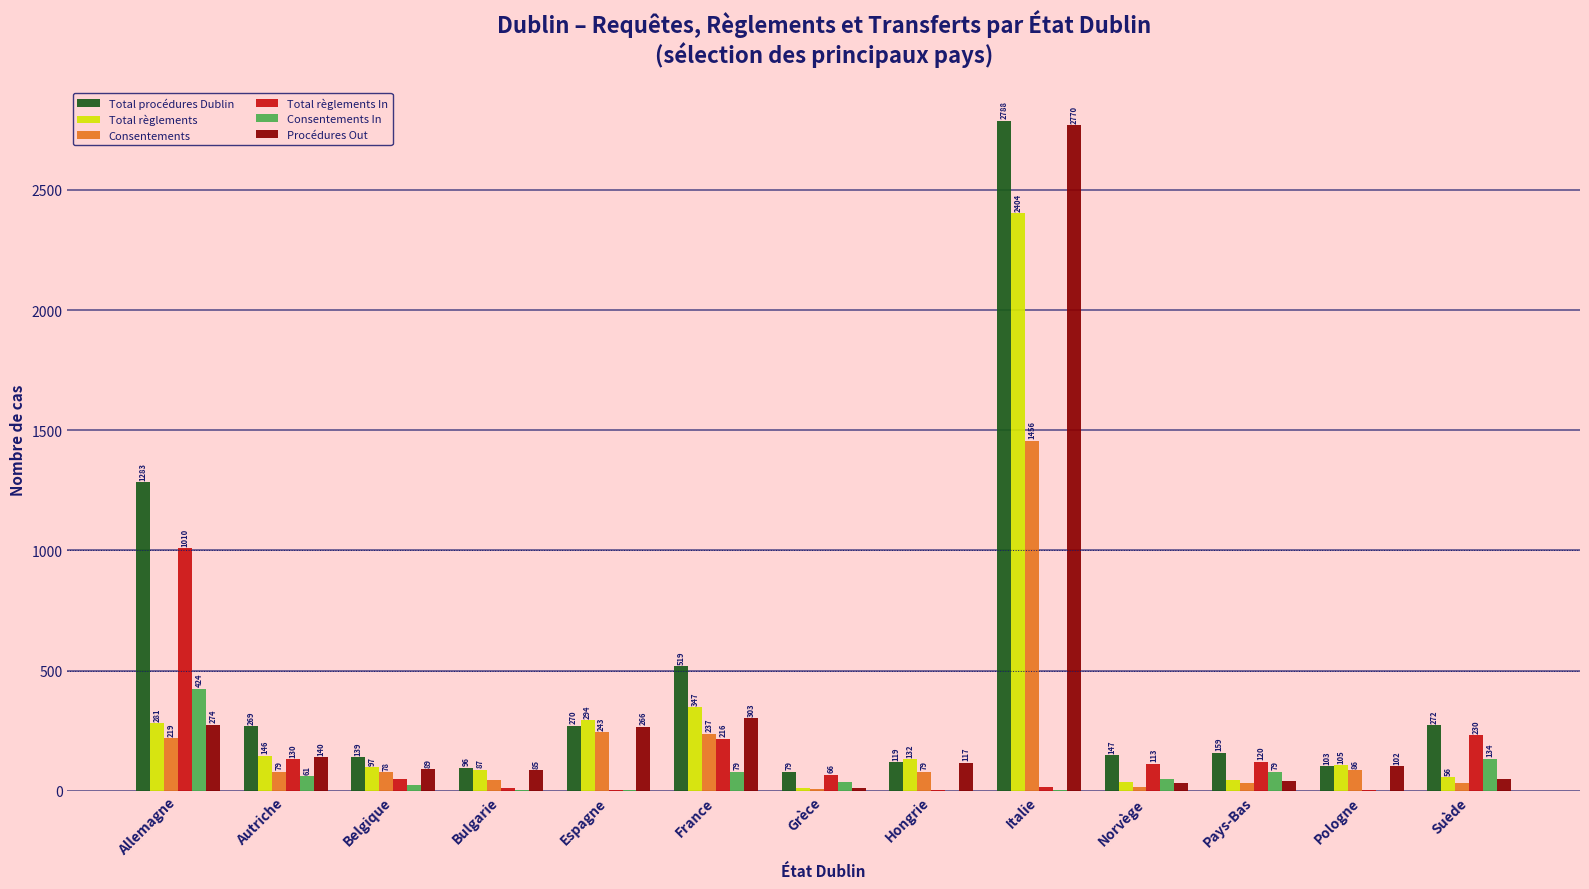

Which series has the largest total across all categories?

Total procédures Dublin